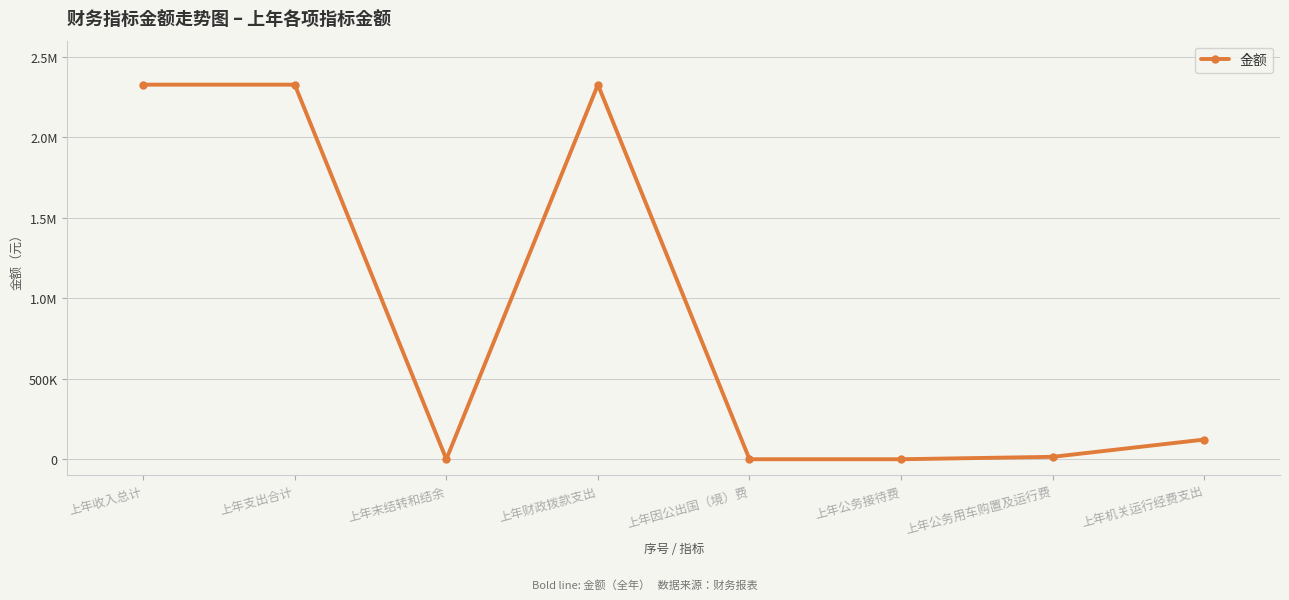

Reading right to left, list all the values displayed in this chart.

上年机关运行经费支出=122269.8	上年公务用车购置及运行费=14934.3	上年公务接待费=0.0	上年因公出国（境）费=0.0	上年财政拨款支出=2326694.3	上年末结转和结余=0.0	上年支出合计=2326694.3	上年收入总计=2326694.3